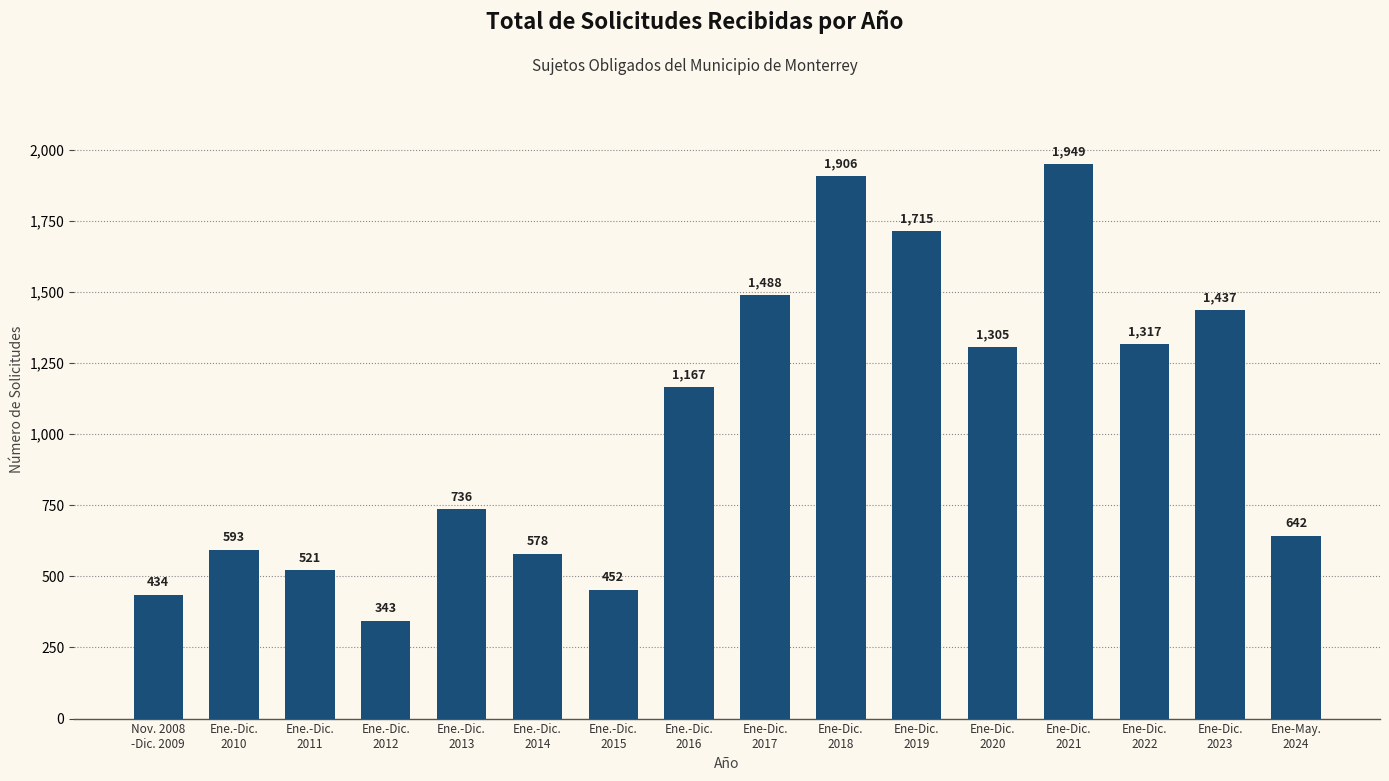

Rank the categories by value from highest to lowest.

Ene-Dic.
2021, Ene-Dic.
2018, Ene-Dic.
2019, Ene-Dic.
2017, Ene-Dic.
2023, Ene-Dic.
2022, Ene-Dic.
2020, Ene.-Dic.
2016, Ene.-Dic.
2013, Ene-May.
2024, Ene.-Dic.
2010, Ene.-Dic.
2014, Ene.-Dic.
2011, Ene.-Dic.
2015, Nov. 2008
-Dic. 2009, Ene.-Dic.
2012